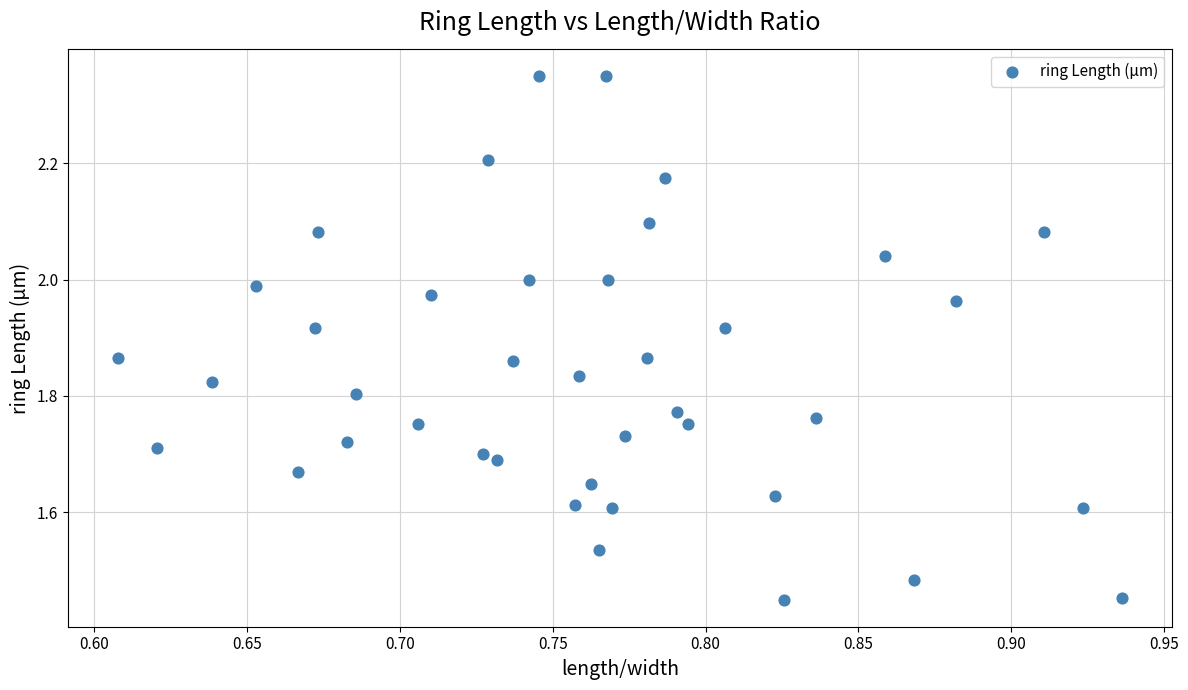

What is the range of X values (max minus min)?

0.3